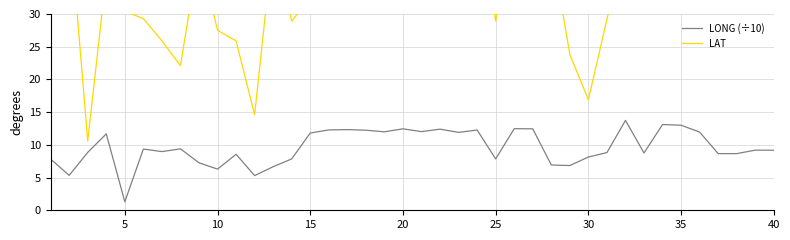

What is the smallest value displayed?

1.3